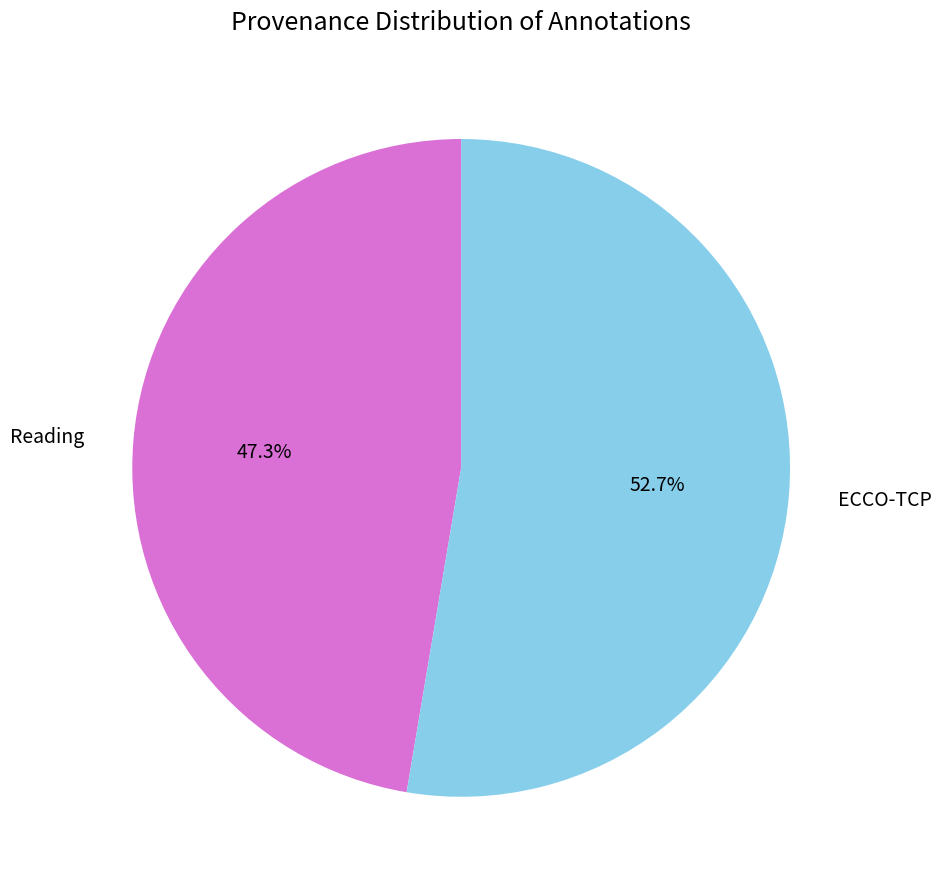

The Reading slice represents 35% of the pie. True or false?

False